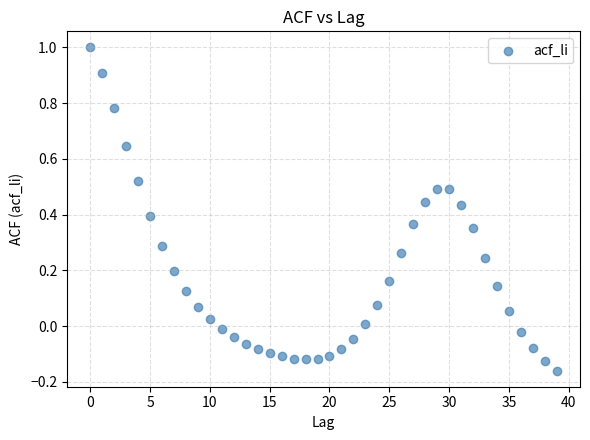

What is the range of Y values (max minus min)?

1.2